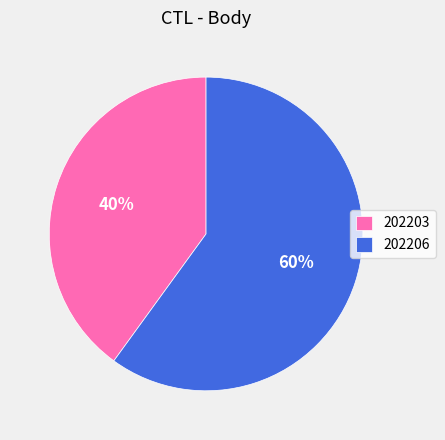

To the nearest percent, what is the average slice percentage?

50%